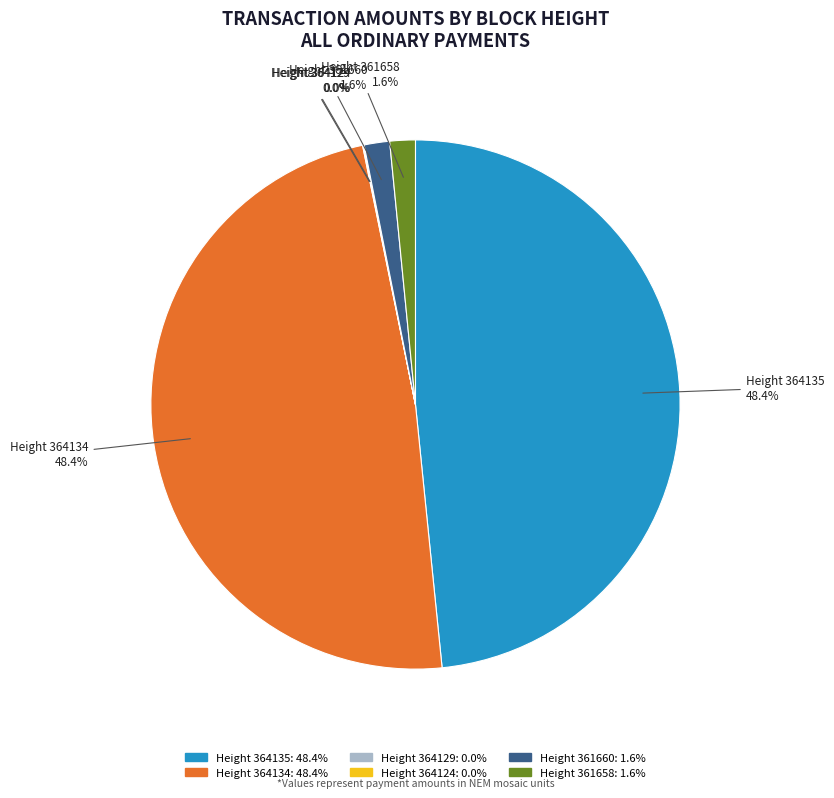

Which has a higher value, Height 364135 or Height 361660?

Height 364135